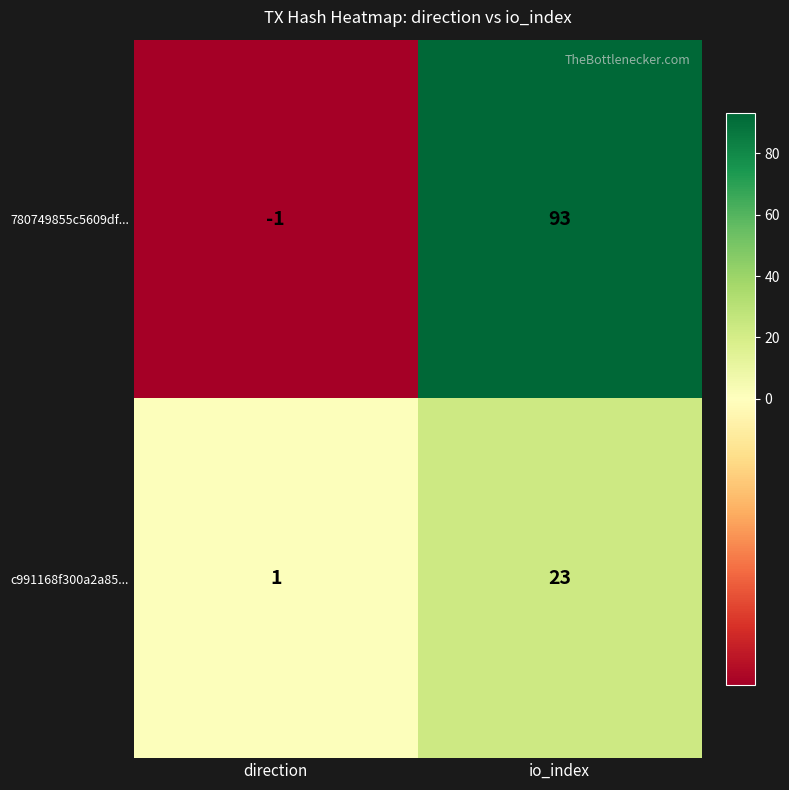

Which series has the widest spread of values?

780749855c5609df...